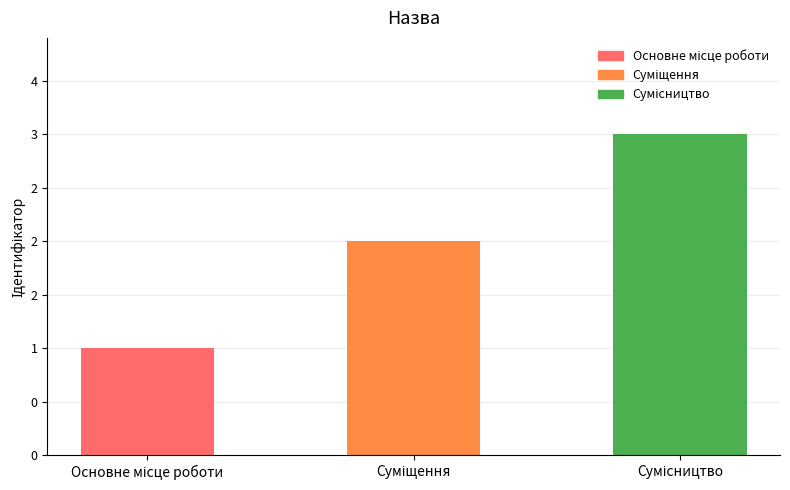

What is the smallest value displayed?

1